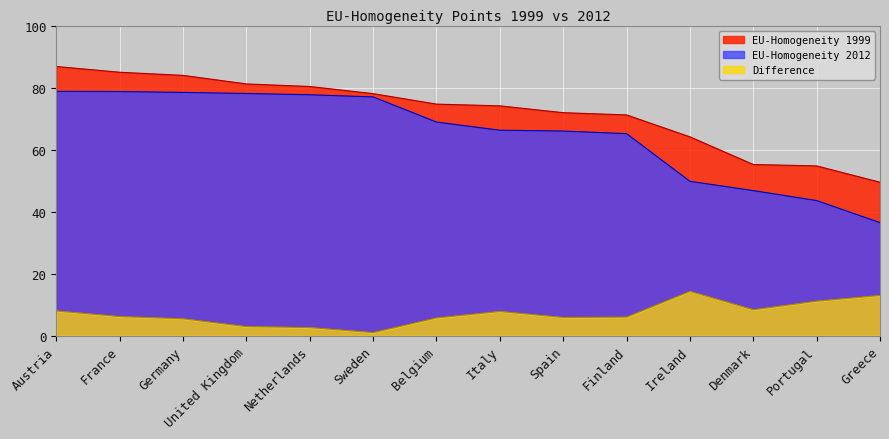

Reading left to right, extract all data points from this chart.

EU-Homogeneity 1999: 86.8	85.0	83.9	81.2	80.4	78.0	74.7	74.1	71.9	71.2	64.1	55.2	54.8	49.5
EU-Homogeneity 2012: 78.8	78.7	78.5	78.1	77.7	77.0	68.9	66.3	66.0	65.2	49.8	46.8	43.6	36.5
Difference: 8.0	6.2	5.5	3.0	2.7	1.0	5.8	7.8	5.9	6.0	14.3	8.4	11.2	13.0